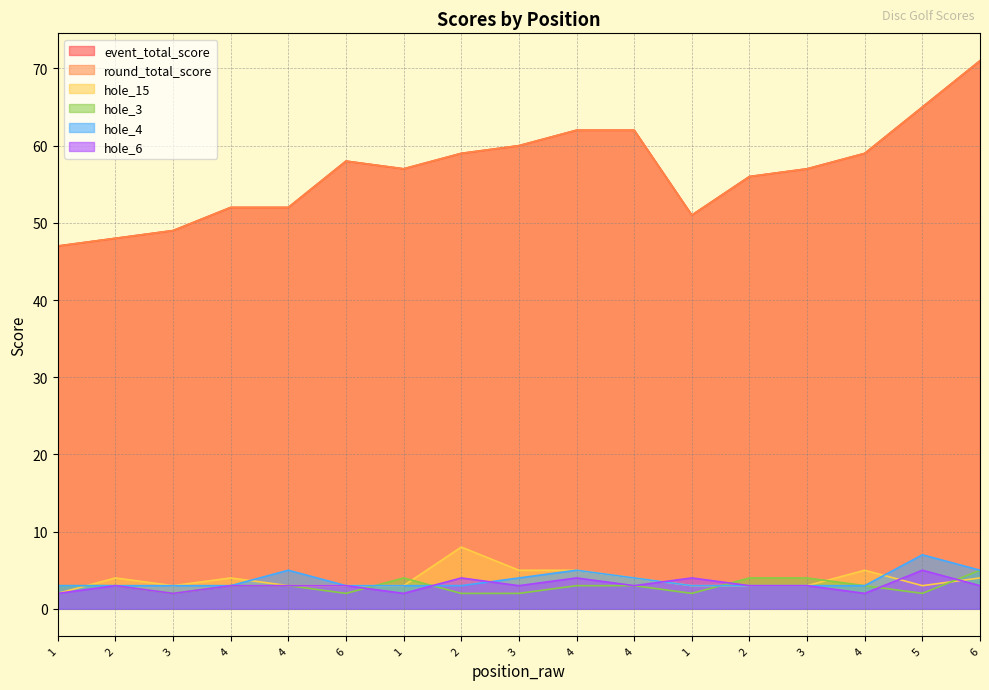

What is the label of the 16th point from the right?

2